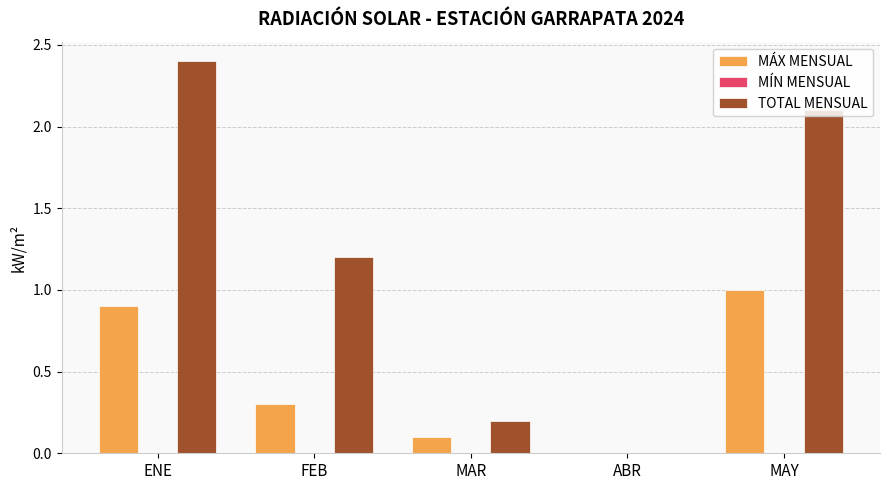

Between MAR and MAY, which series saw the biggest shift?

TOTAL MENSUAL